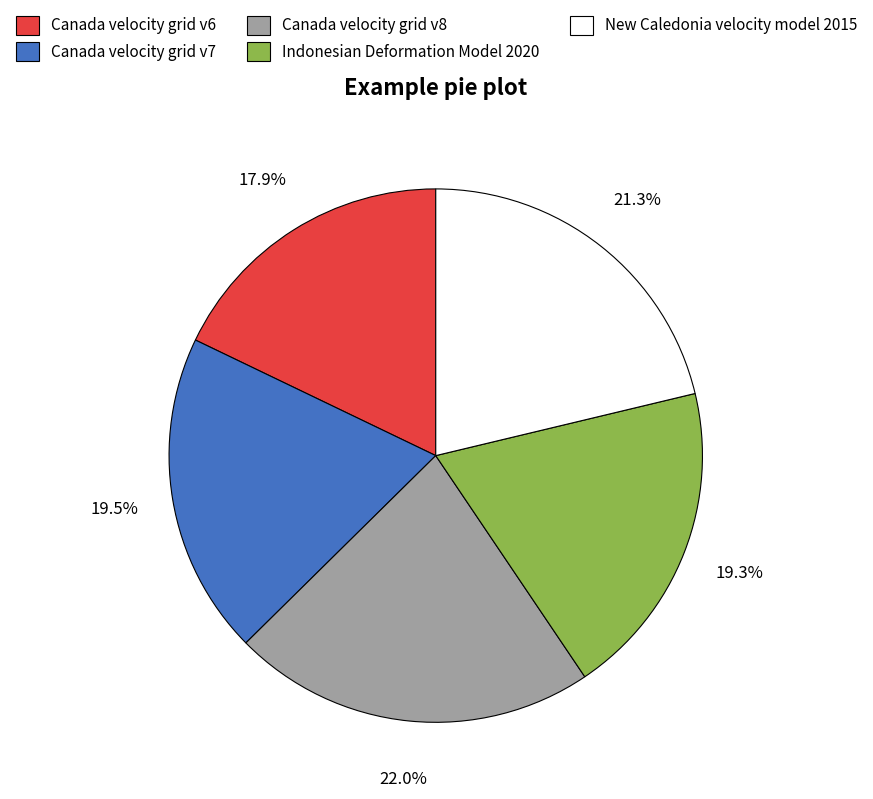

What percentage is NOT represented by Canada velocity grid v8?

78.0%